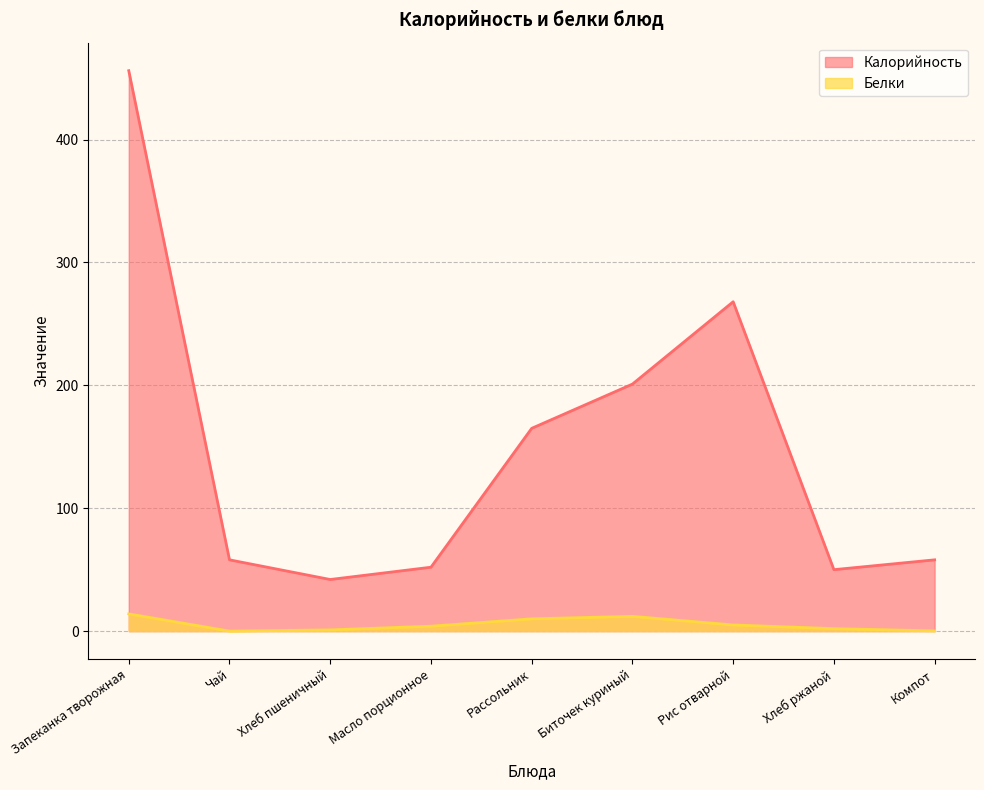

At how many categories does at least one series exceed 426?

1